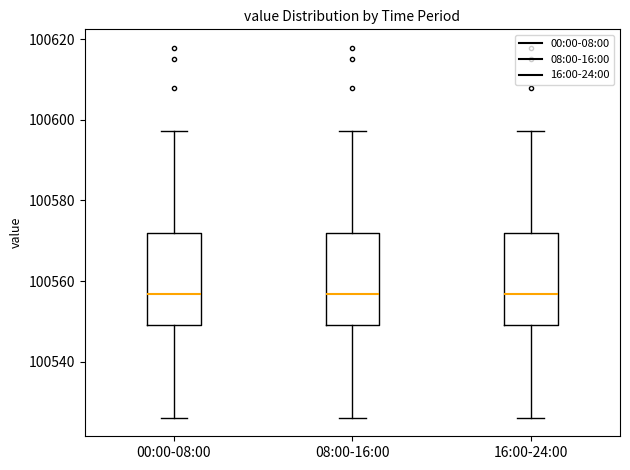

Reading left to right, transcribe this box plot: for each box, give where its median line is, the range the box spans, and where its two whiskers end, as read against the y-axis. The values are not printed on the chart, so give them approximately, as read against the axis.

00:00-08:00: median 100556, box 100550 to 100572, whiskers 100526 to 100598
08:00-16:00: median 100556, box 100550 to 100572, whiskers 100526 to 100598
16:00-24:00: median 100556, box 100550 to 100572, whiskers 100526 to 100598